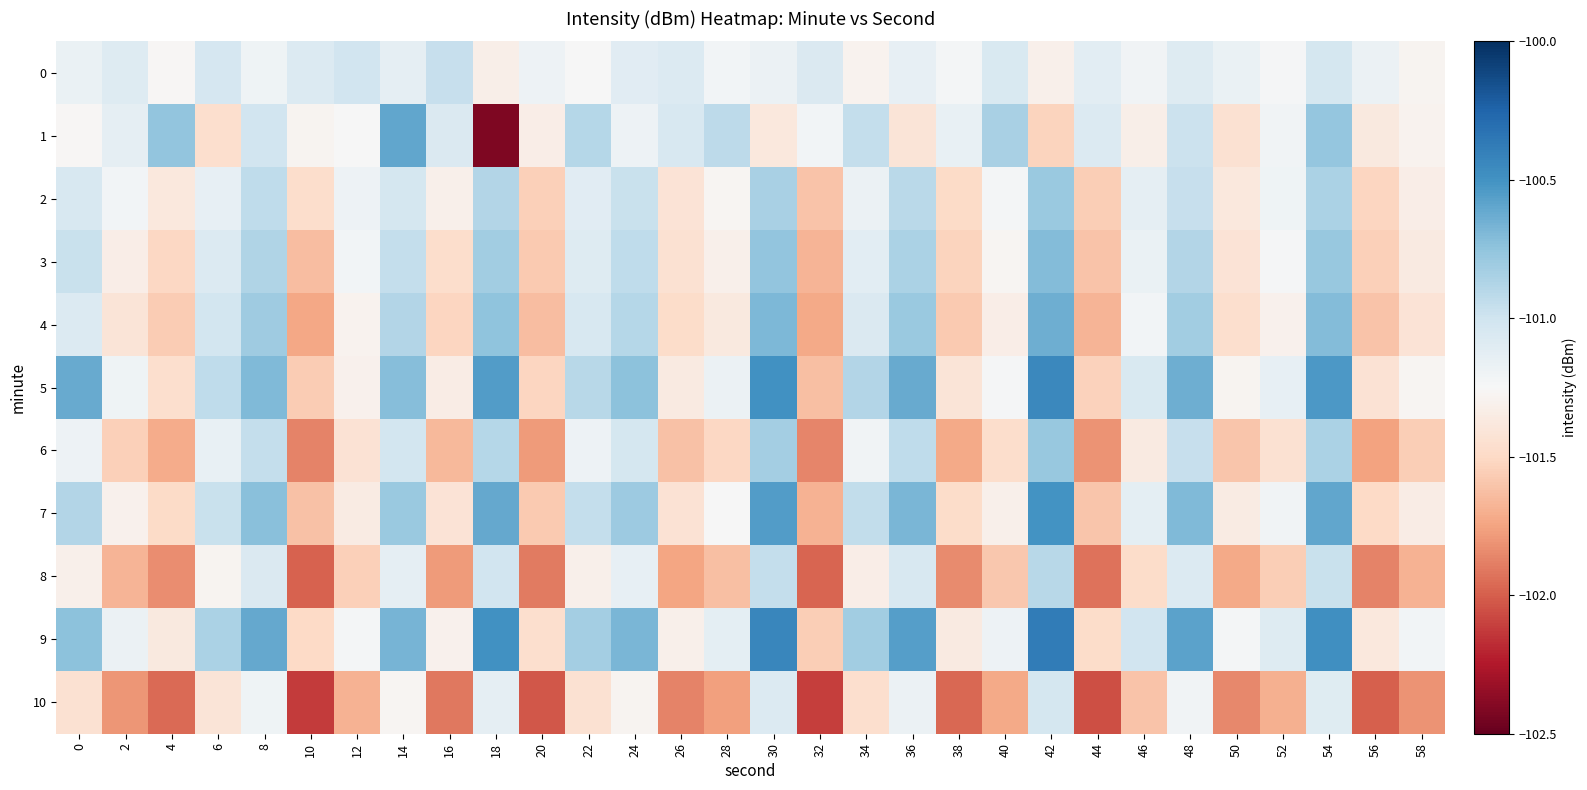

Which series has the largest total across all categories?

9